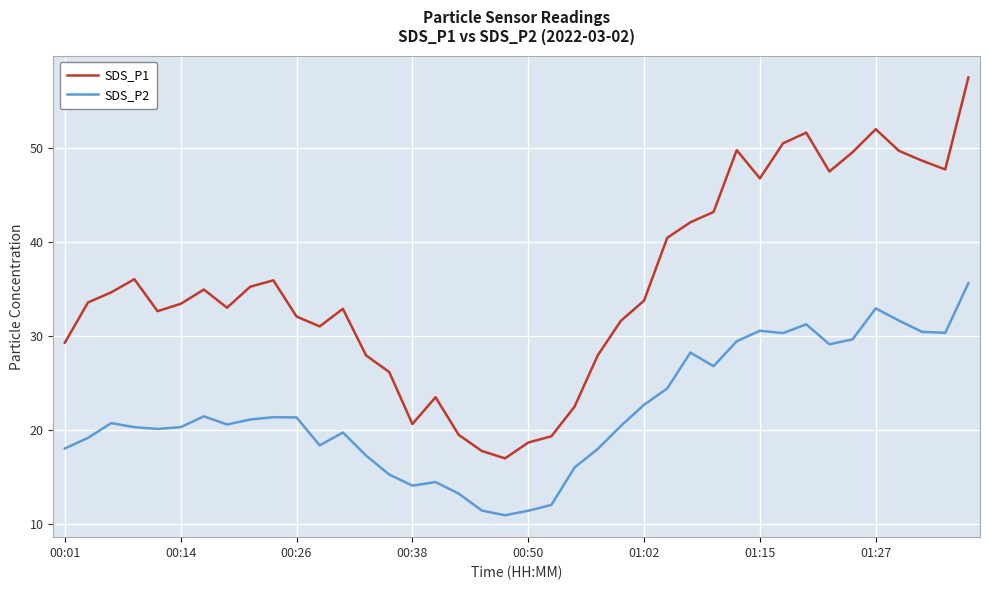

What is the lowest value of the SDS_P2 series?

10.9